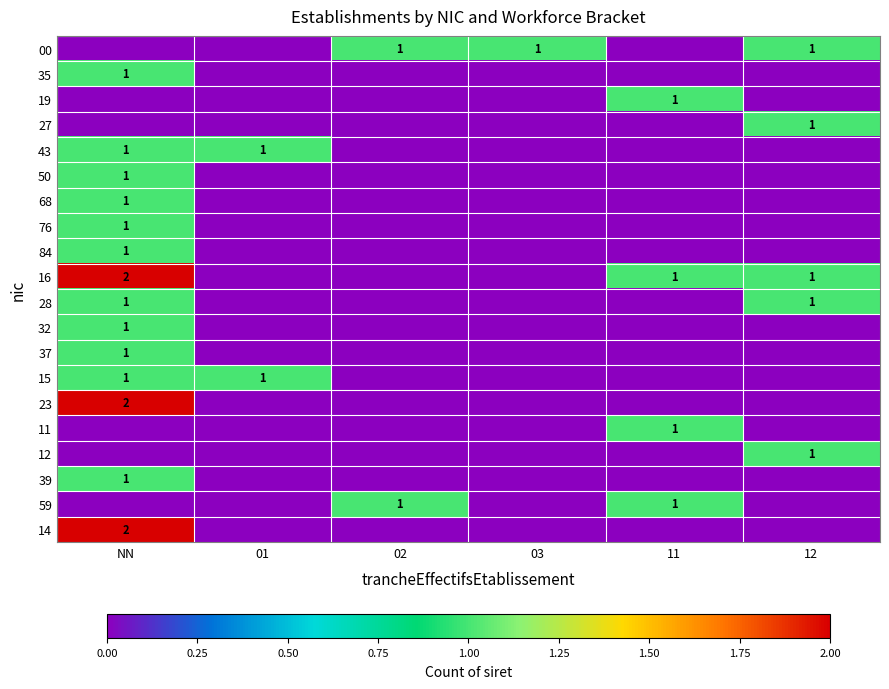

At which category is the sum across all series the highest?

NN